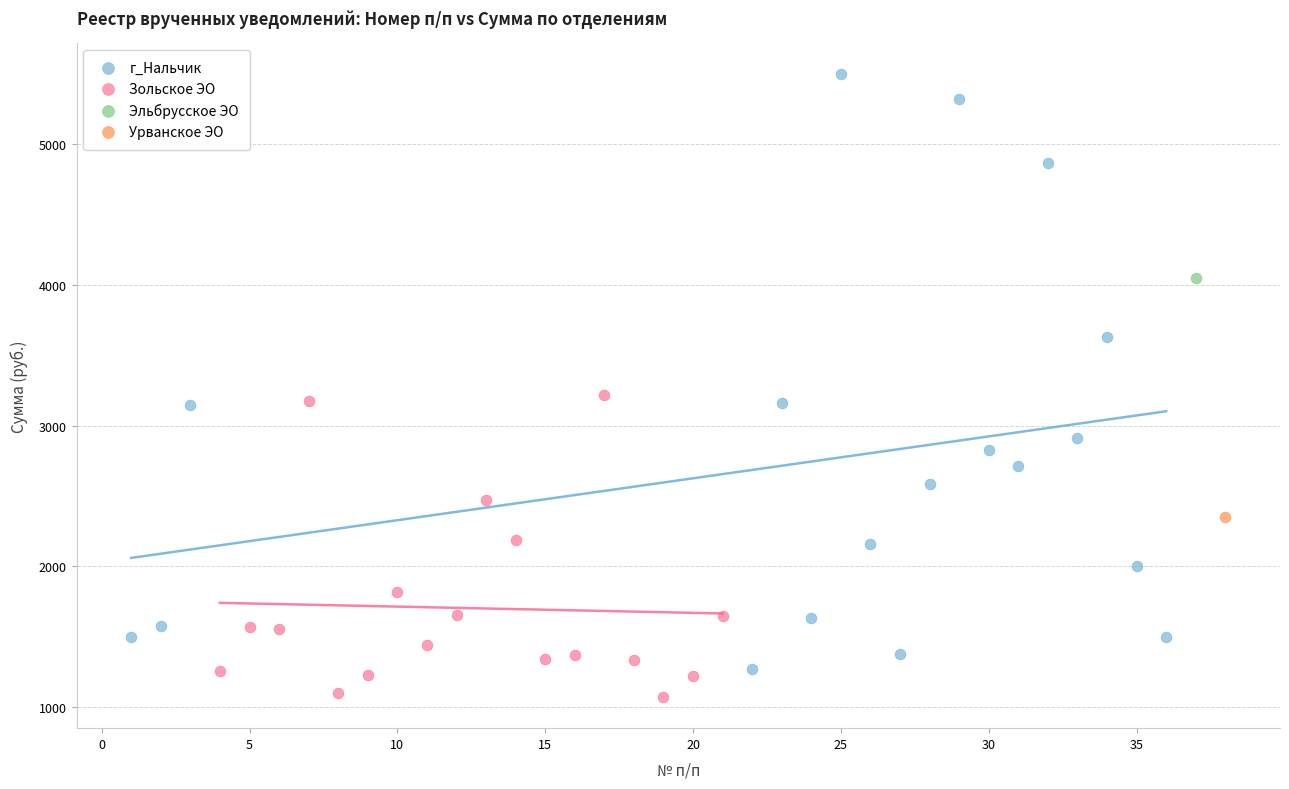

What are all the series names shown in the legend?

г_Нальчик, Зольское ЭО, Эльбрусское ЭО, Урванское ЭО